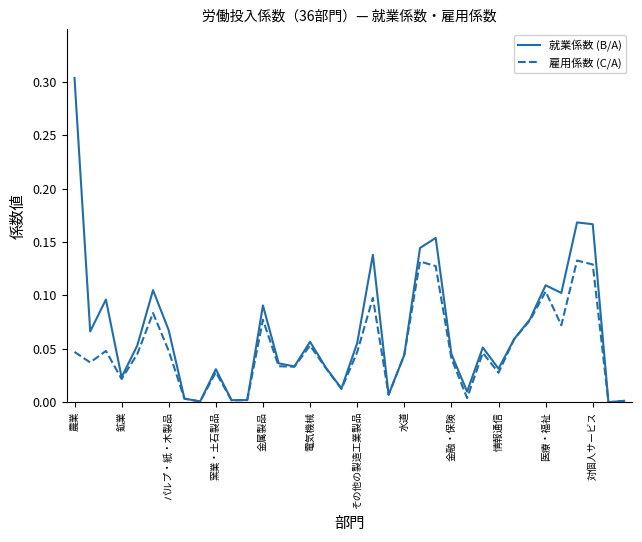

Rank the series by their average value, from highest to lowest.

就業係数 (B/A), 雇用係数 (C/A)